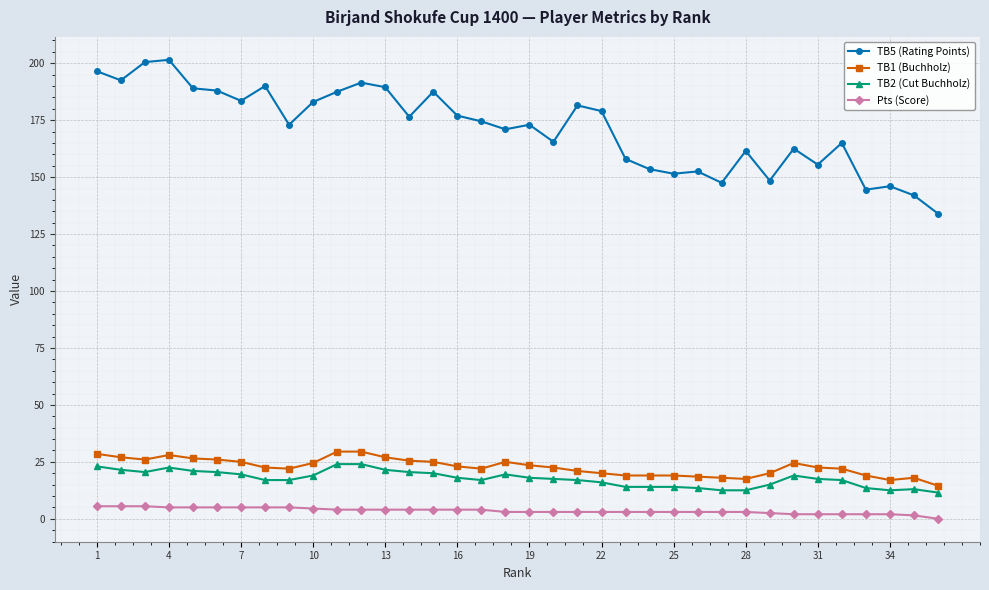

What is the value of the TB2 (Cut Buchholz) point at the 34th from the left?

12.5